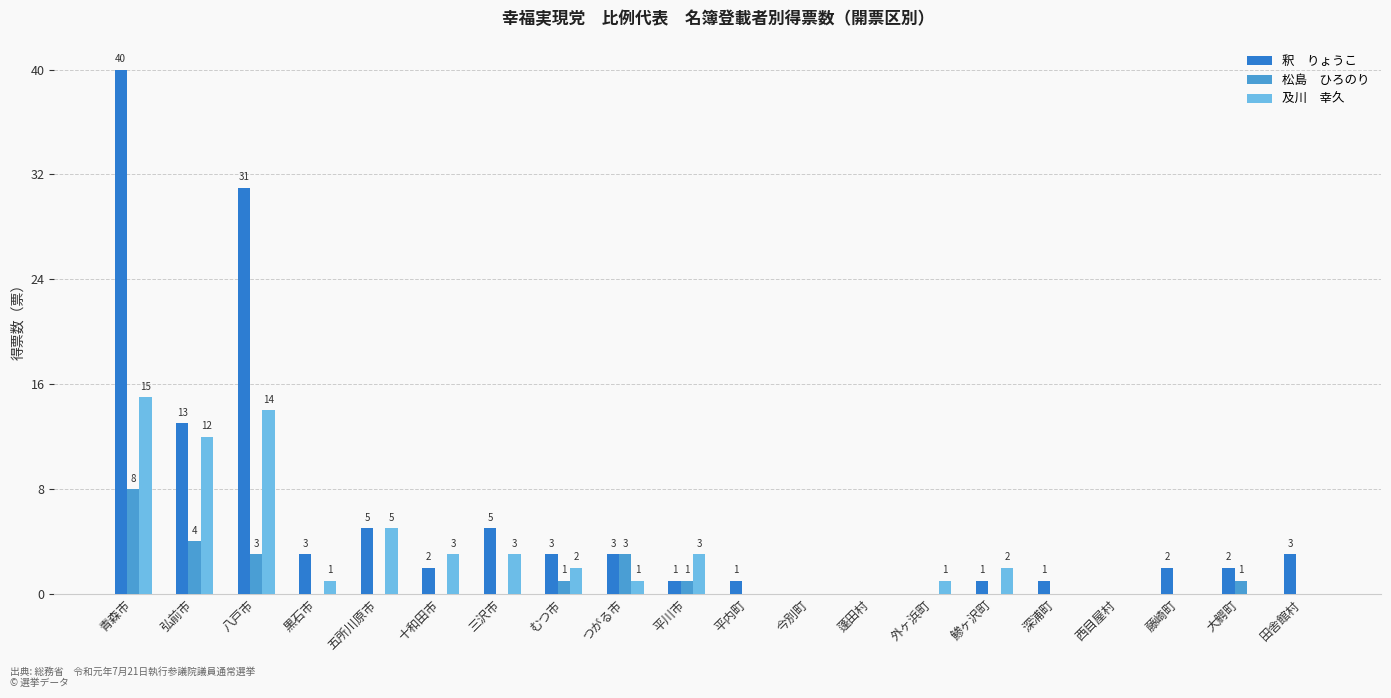

How many groups of bars are there?

20